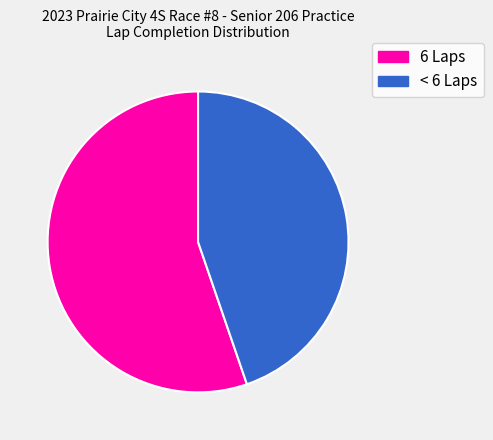

Is there any slice that represents more than half of the pie?

Yes